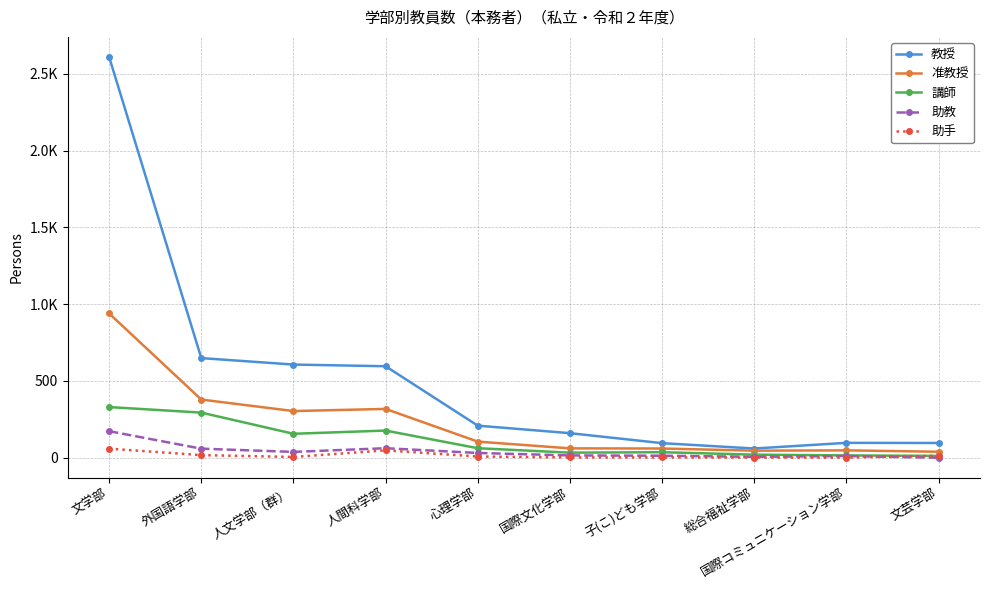

The value of 助教 at 総合福祉学部 is 9. True or false?

False